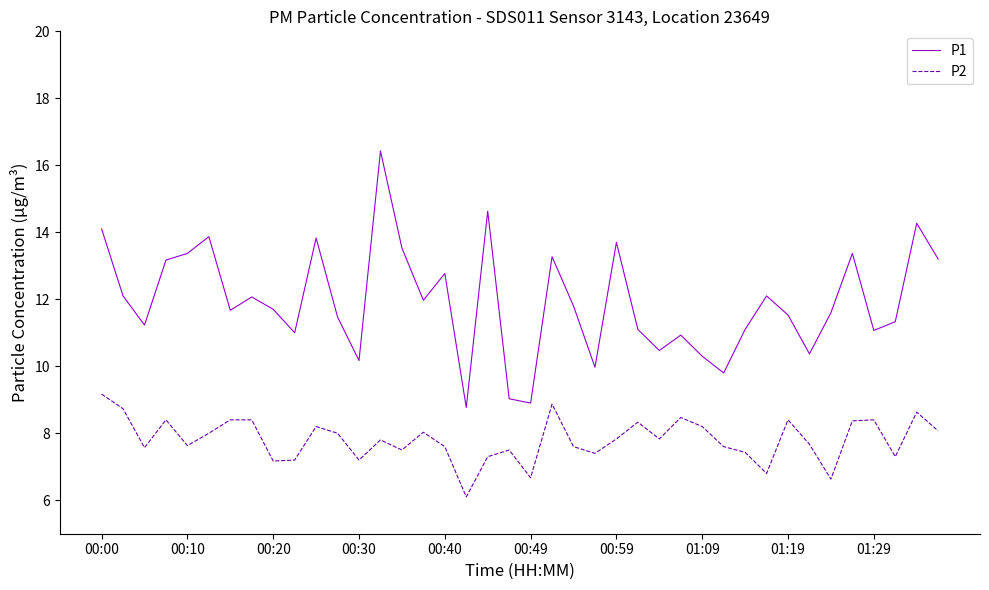

Which series has the largest range (max minus min)?

P1